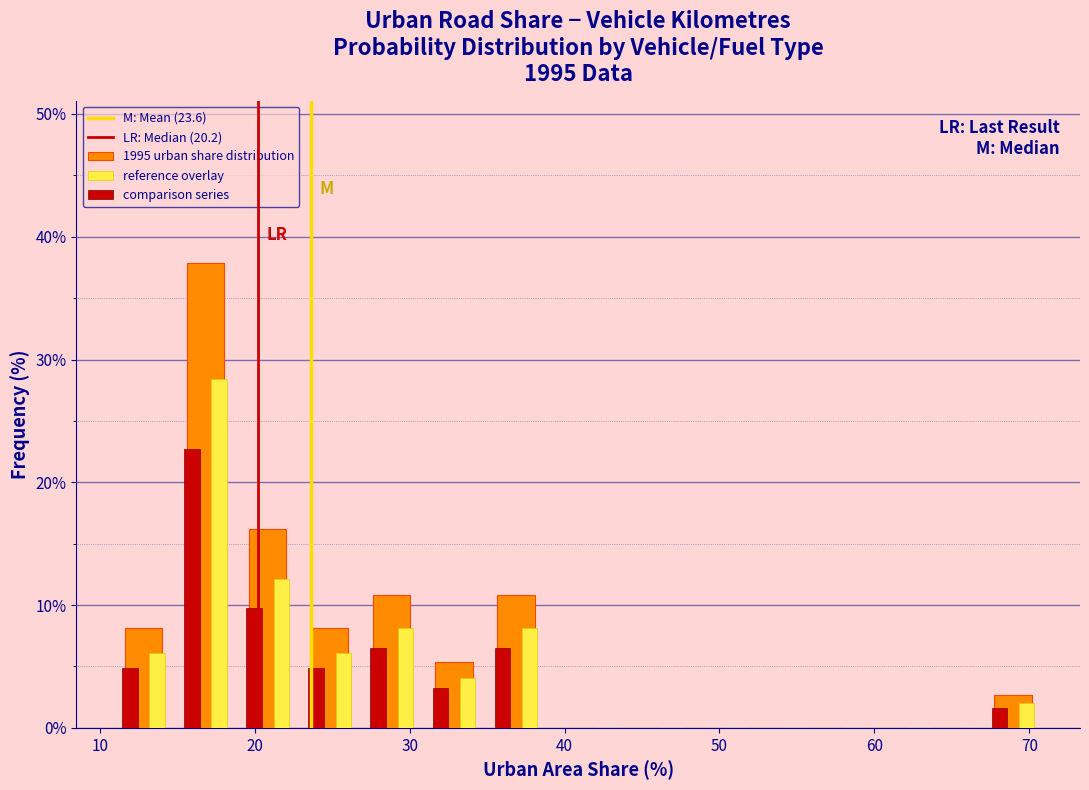

Reading left to right, list every range on the x-axis with the height of the bar of each series over it. Neither the bar edges nor the heights are printed on the chart, so give them approximately, as read against the axes.

11 to 15: 1995 urban share distribution=8	reference overlay=6	comparison series=5
15 to 19: 1995 urban share distribution=38	reference overlay=28	comparison series=23
19 to 23: 1995 urban share distribution=16	reference overlay=12	comparison series=10
23 to 27: 1995 urban share distribution=8	reference overlay=6	comparison series=5
27 to 31: 1995 urban share distribution=11	reference overlay=8	comparison series=6
31 to 35: 1995 urban share distribution=5	reference overlay=4	comparison series=3
35 to 39: 1995 urban share distribution=11	reference overlay=8	comparison series=6
39 to 43: 1995 urban share distribution=0	reference overlay=0	comparison series=0
43 to 47: 1995 urban share distribution=0	reference overlay=0	comparison series=0
47 to 51: 1995 urban share distribution=0	reference overlay=0	comparison series=0
51 to 55: 1995 urban share distribution=0	reference overlay=0	comparison series=0
55 to 59: 1995 urban share distribution=0	reference overlay=0	comparison series=0
59 to 63: 1995 urban share distribution=0	reference overlay=0	comparison series=0
63 to 67: 1995 urban share distribution=0	reference overlay=0	comparison series=0
67 to 71: 1995 urban share distribution=3	reference overlay=2	comparison series=2